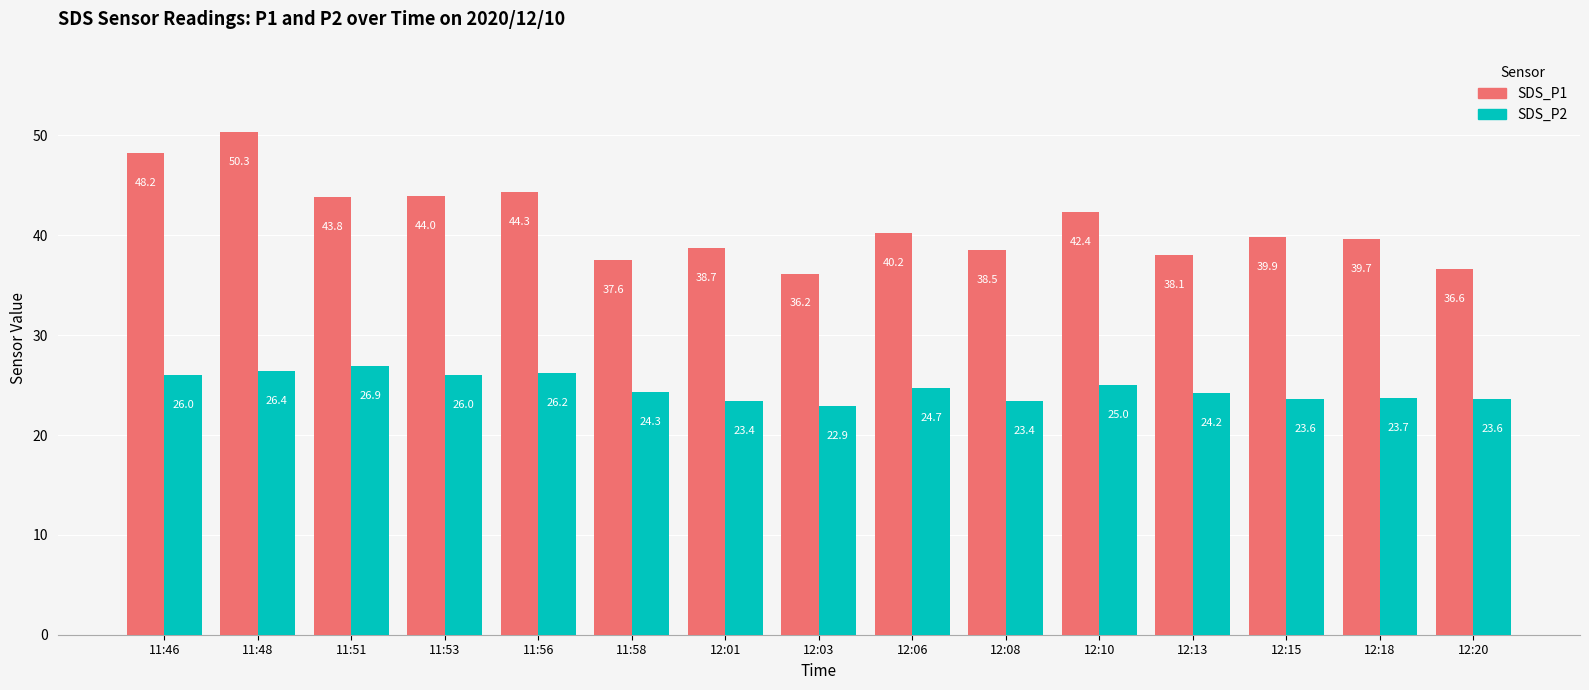

Rank the series by their maximum value, from lowest to highest.

SDS_P2, SDS_P1